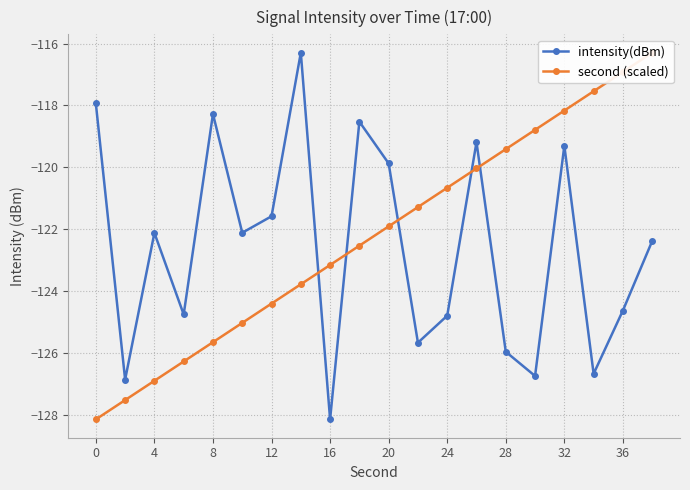

The intensity(dBm) series shows -126.0 at 28. True or false?

True